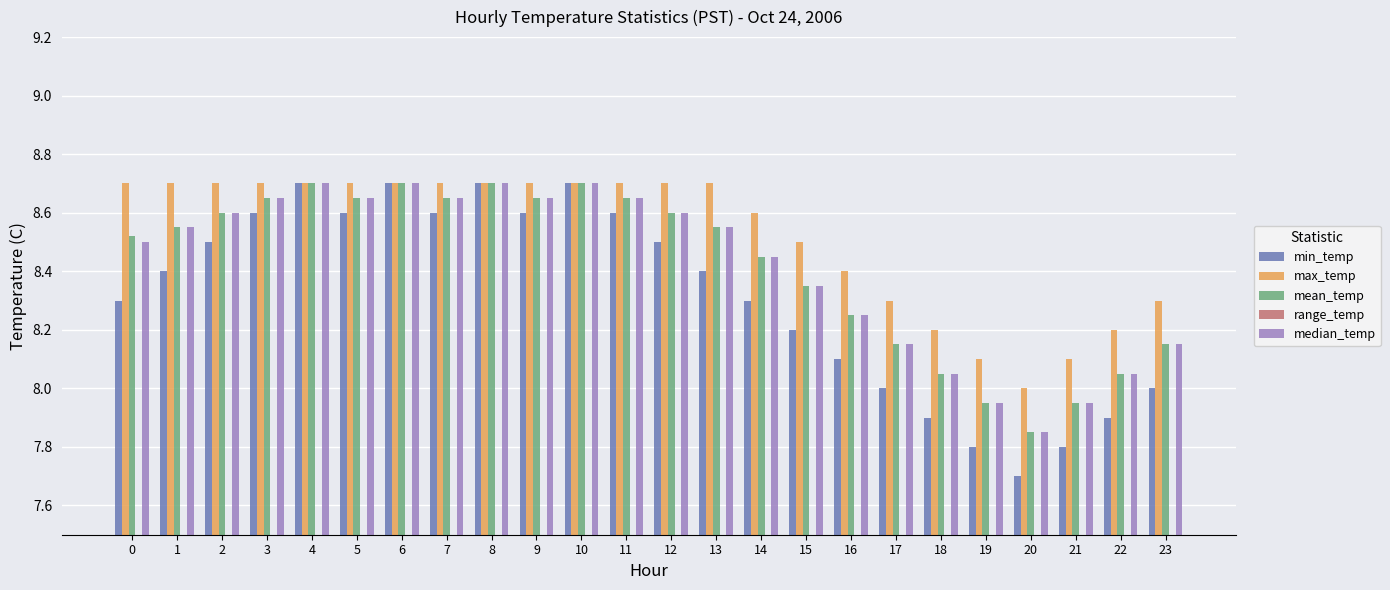

What is the value of the range_temp bar at the 20th from the left?

0.3